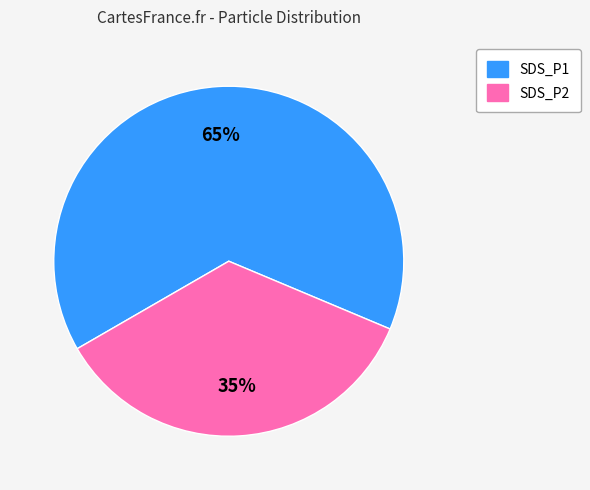

Which category has the smallest portion of the pie?

SDS_P2